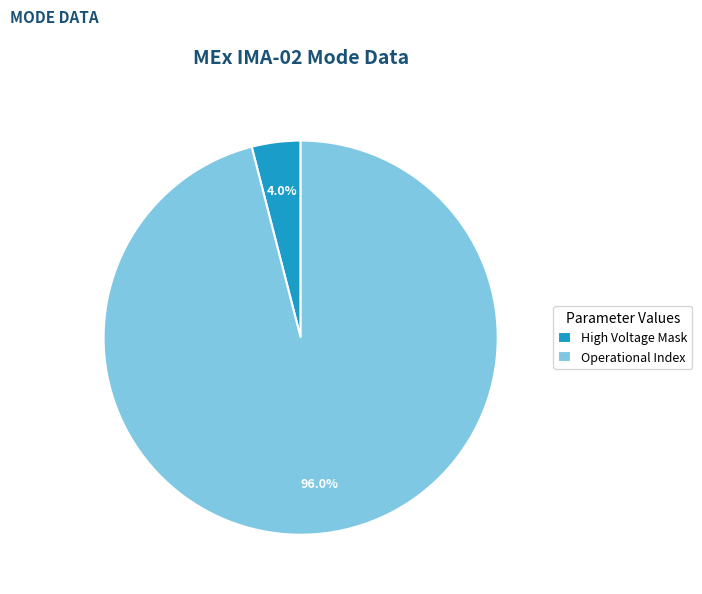

Which category has the biggest portion of the pie?

Operational Index